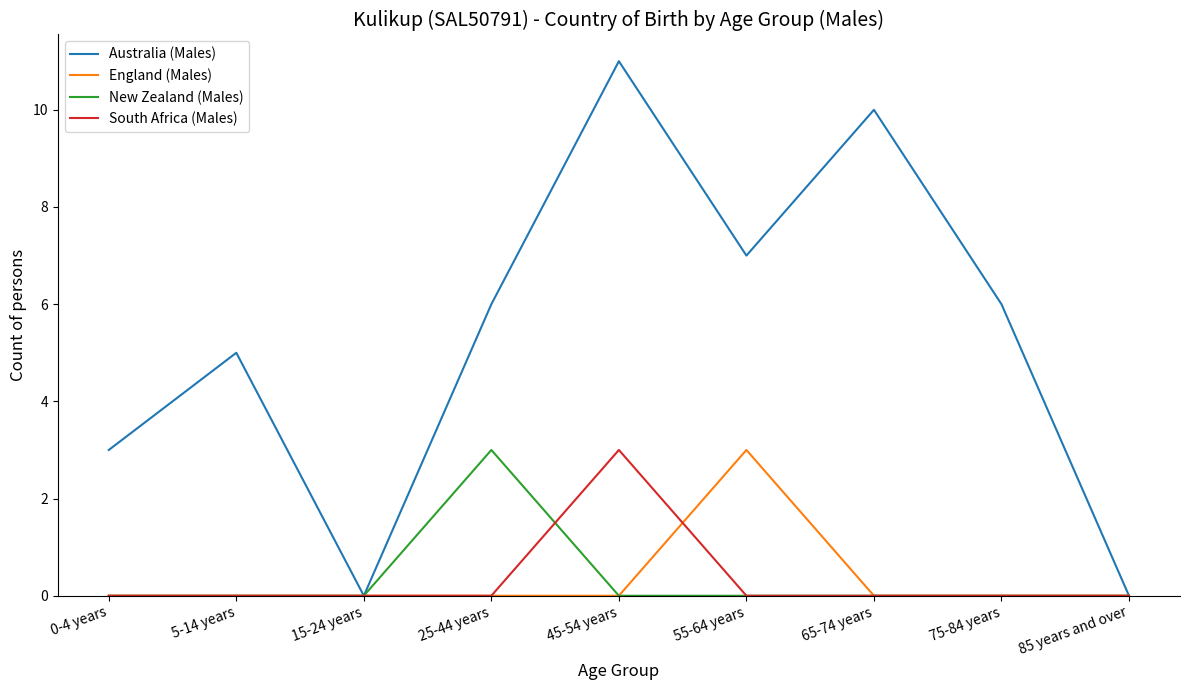

What is the total value across all series at 75-84 years?

6